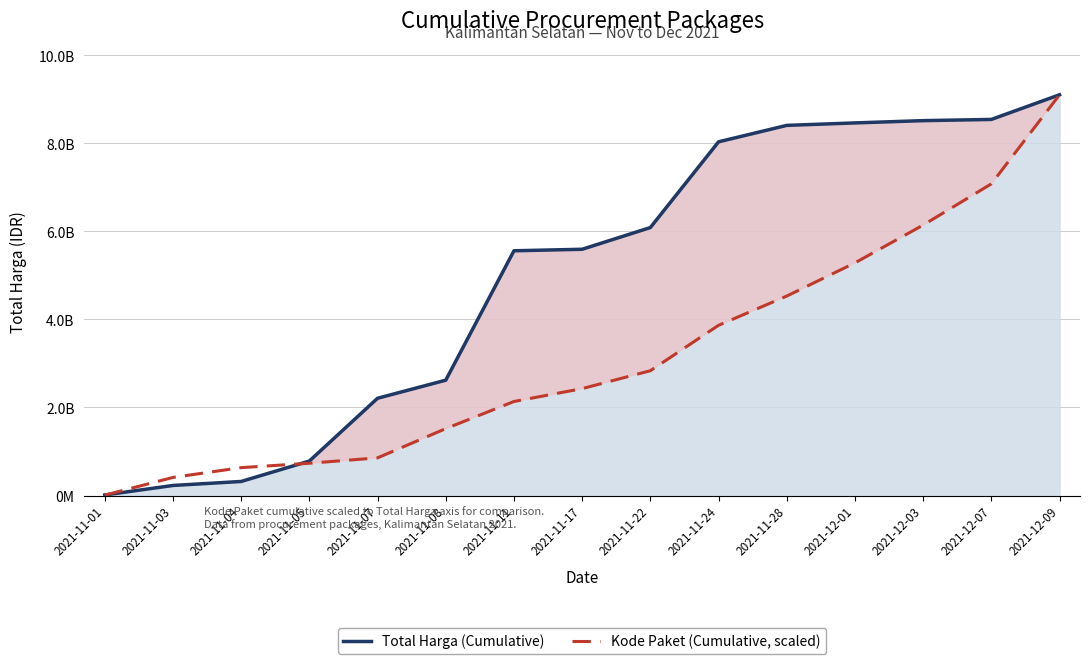

Reading left to right, transcribe all the data shown in this chart.

Total Harga (Cumulative): 2021-11-01=12787500.0	2021-11-03=228448770.0	2021-11-04=319120845.0	2021-11-05=783122945.0	2021-11-07=2208990845.0	2021-11-08=2619557645.0	2021-11-11=5558960885.0	2021-11-17=5593252885.0	2021-11-22=6086252885.0	2021-11-24=8033579985.0	2021-11-28=8406983985.0	2021-12-01=8463136785.0	2021-12-03=8514737785.0	2021-12-07=8542149785.0	2021-12-09=9102120785.0
Kode Paket (Cumulative, scaled): 2021-11-01=8298479.7	2021-11-03=410545243.3	2021-11-04=633453045.0	2021-11-05=732918229.2	2021-11-07=855486555.7	2021-11-08=1519211930.0	2021-11-11=2135492440.7	2021-11-17=2427738812.5	2021-11-22=2834473603.7	2021-11-24=3866326531.6	2021-11-28=4530066477.5	2021-12-01=5284441267.4	2021-12-03=6142579839.4	2021-12-07=7078916464.6	2021-12-09=9102120785.0